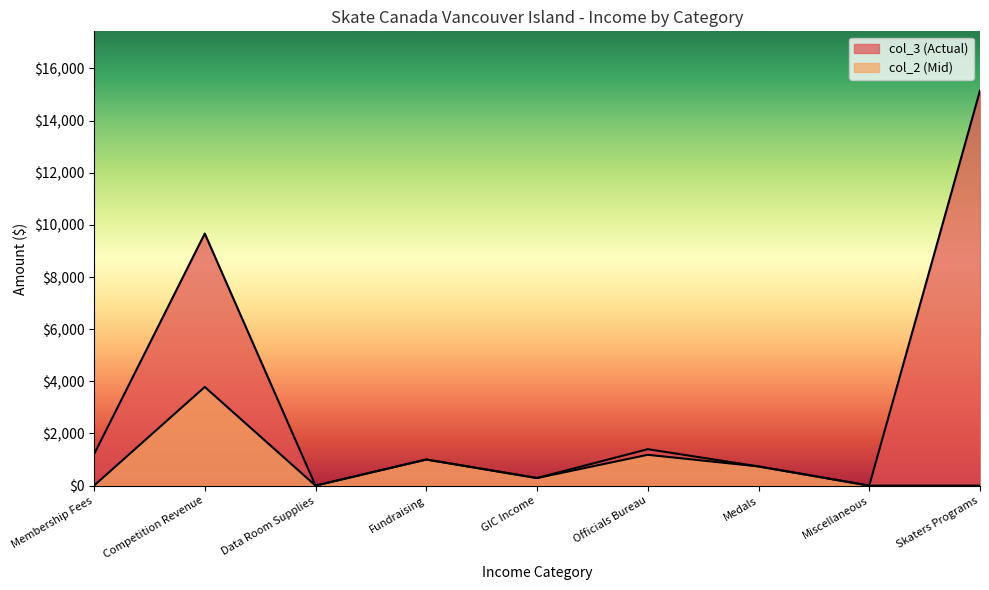

Which label corresponds to the smallest value in the chart?

Data Room Supplies